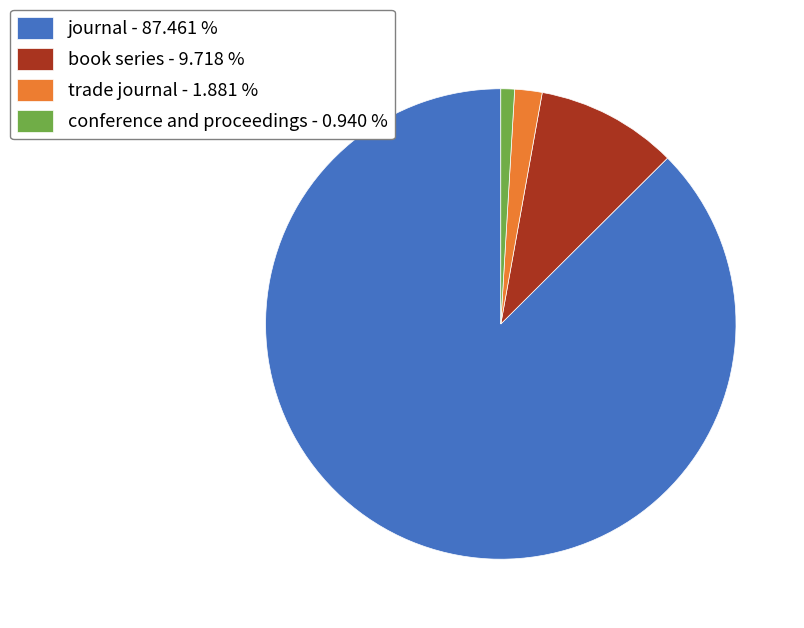

What is the smallest slice in the pie chart?

conference and proceedings